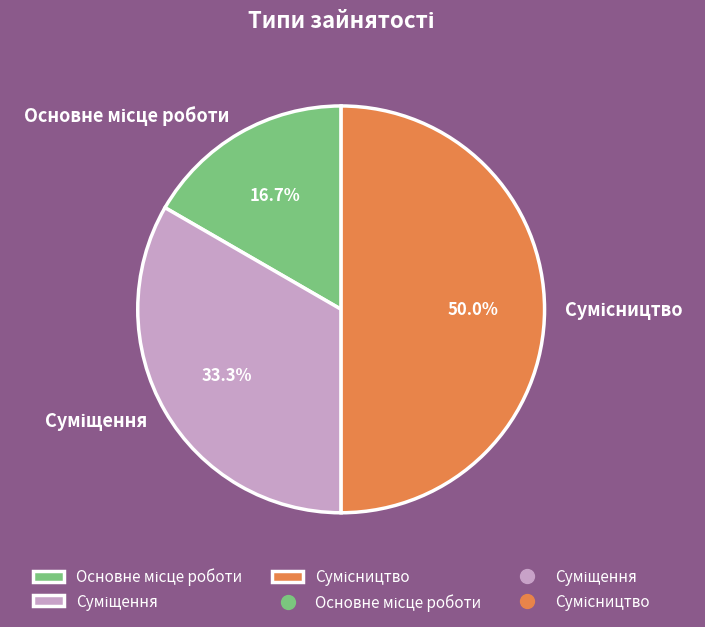

To the nearest percent, what percentage of the pie is Основне місце роботи?

17%